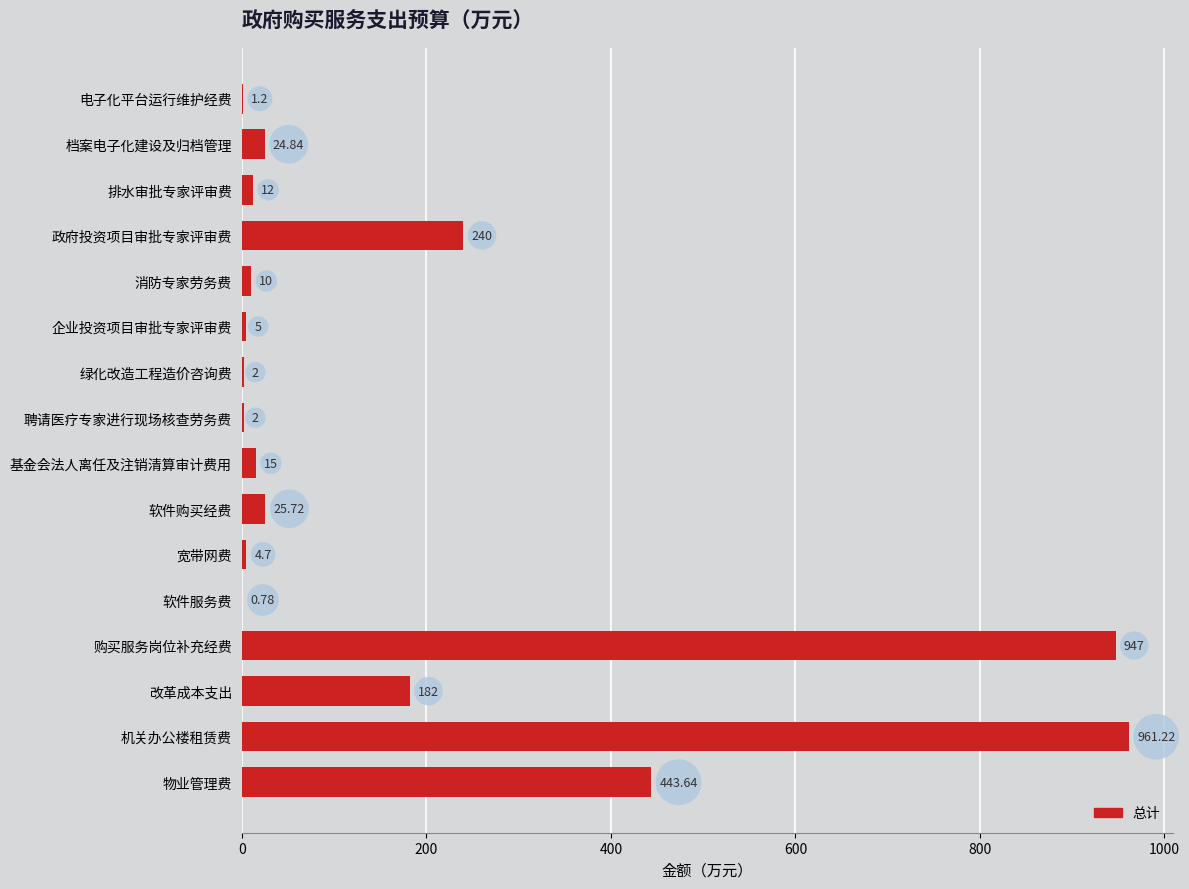

Between 购买服务岗位补充经费 and 软件服务费, which is larger?

购买服务岗位补充经费